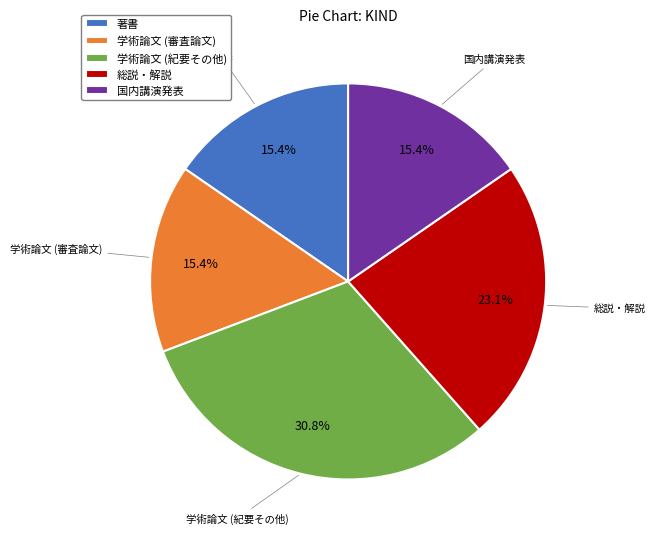

Approximately how many times larger is the value at 著書 compared to 総説・解説?

0.7